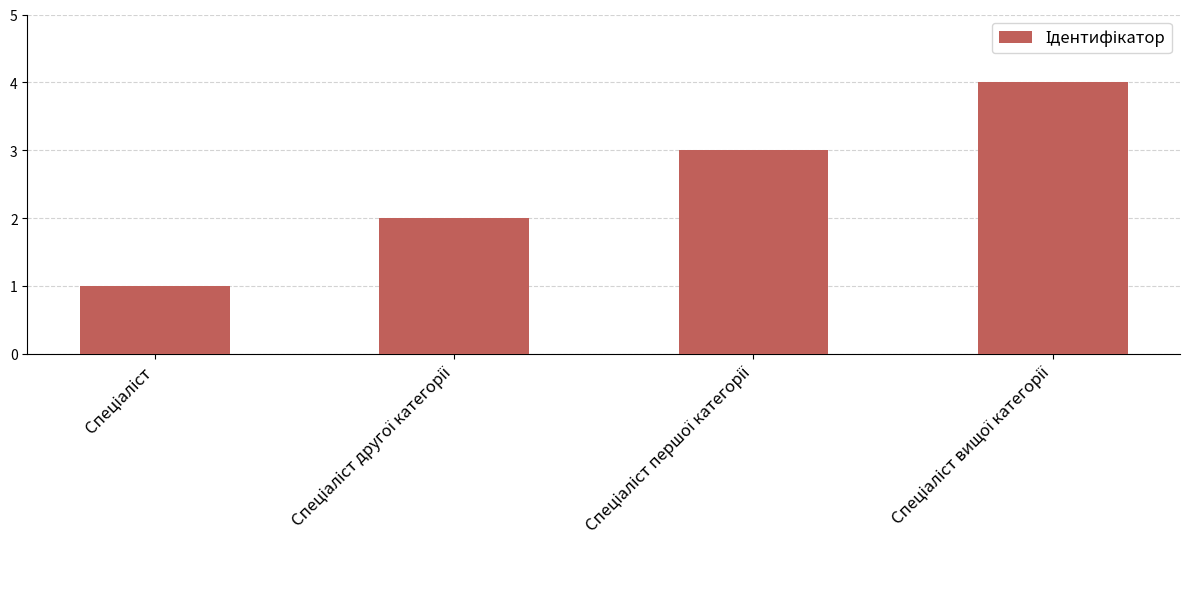

What is the maximum value shown in the chart?

4